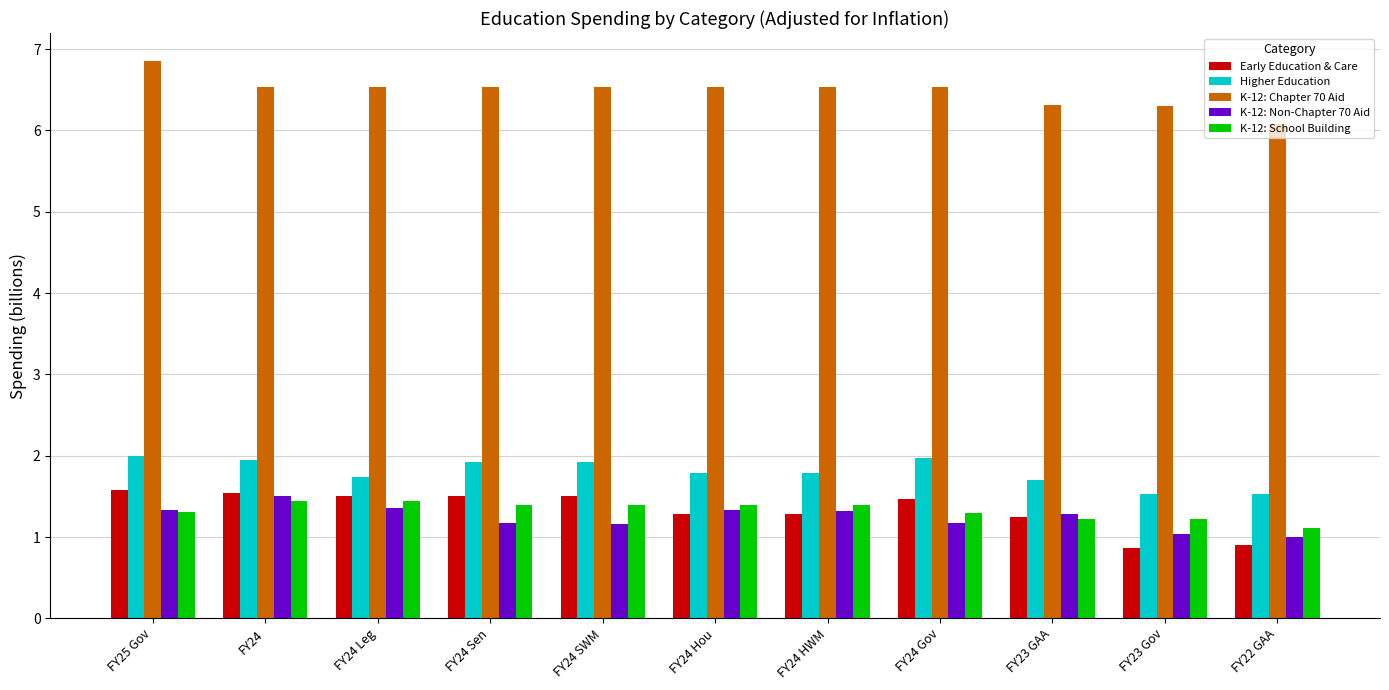

Which series has the largest total across all categories?

K-12: Chapter 70 Aid